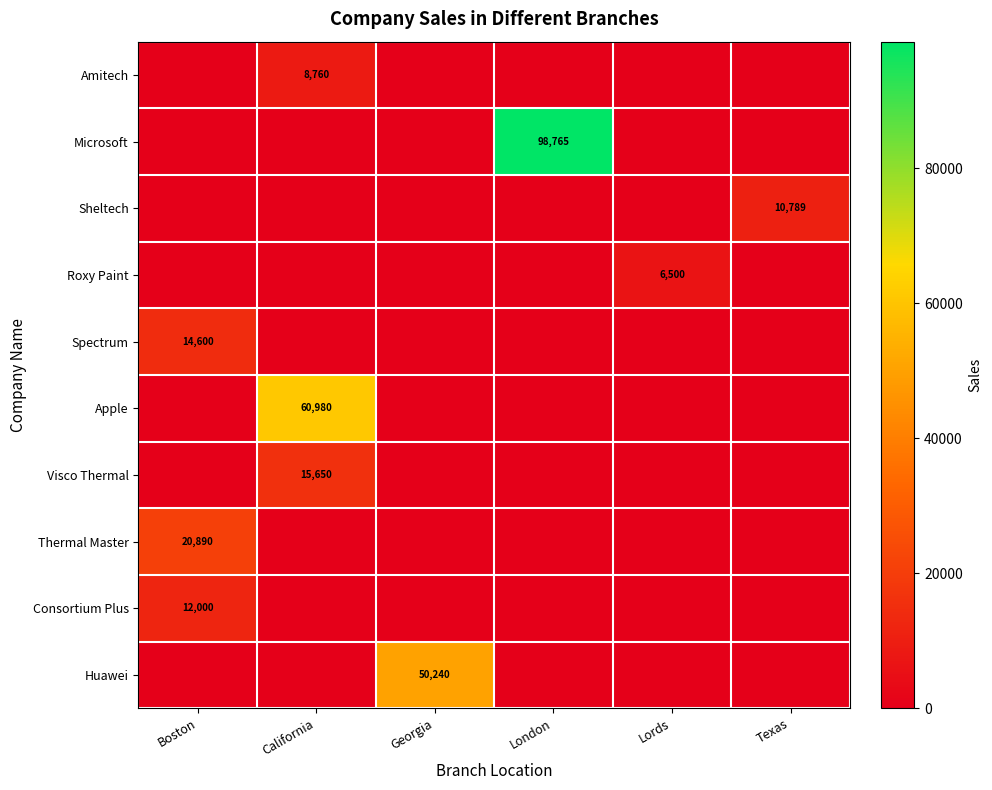

List the labels in order of Spectrum value, smallest first.

California, Georgia, London, Lords, Texas, Boston